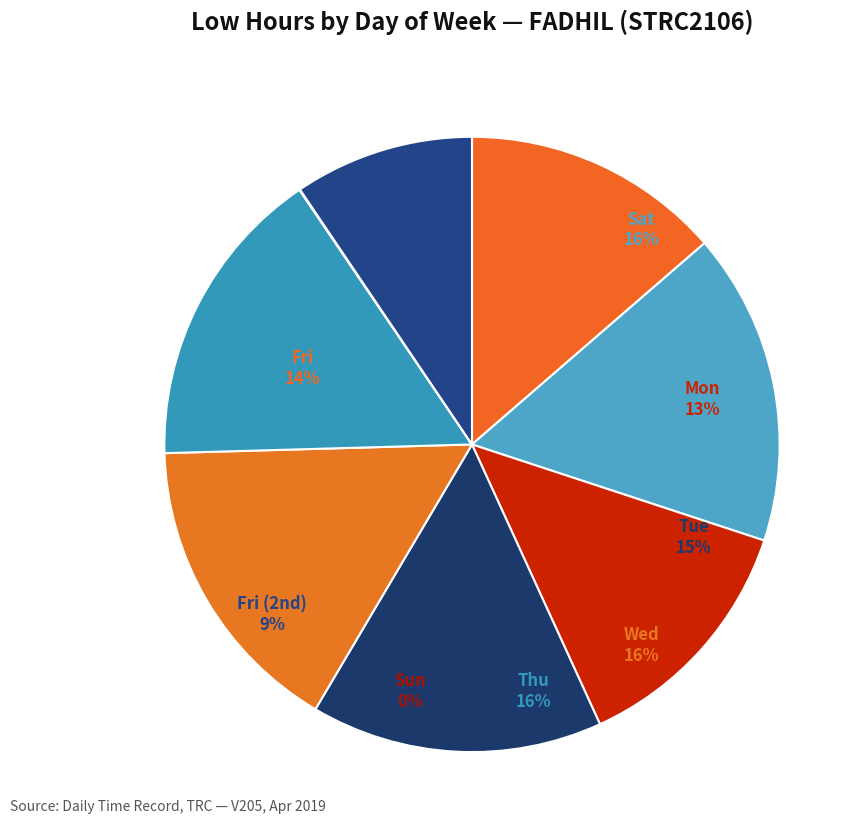

Combined, do Tue 2(night) and Wed 3(night) account for over 50%?

No